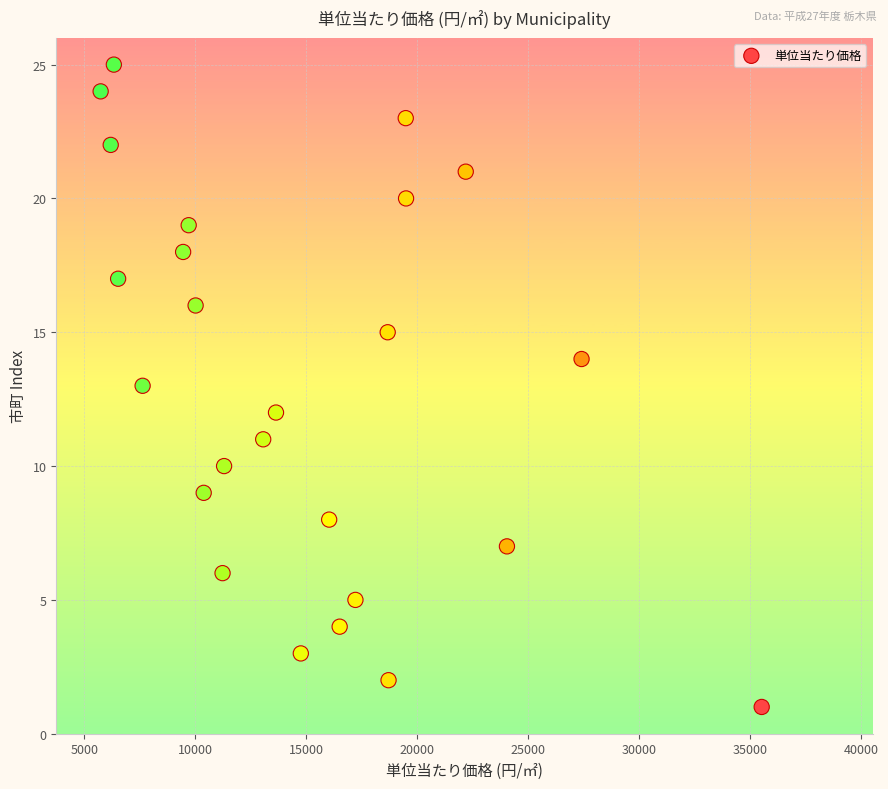

What is the range of Y values (max minus min)?

24